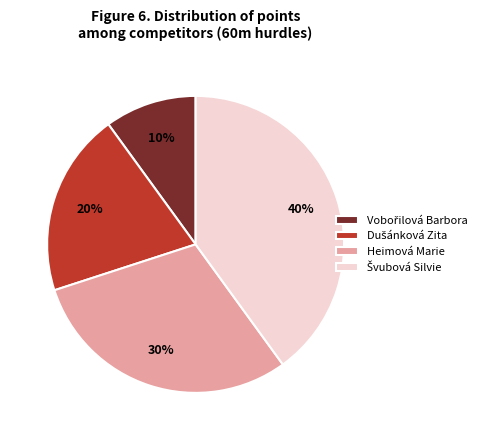

Is there a majority slice in this chart?

No